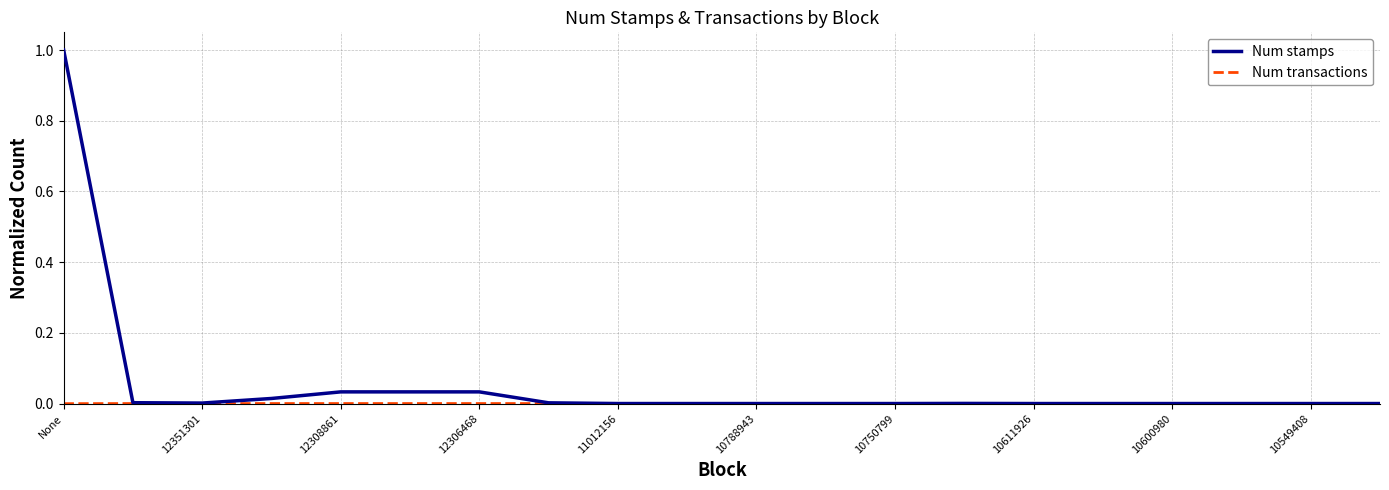

Count the number of data series in this chart.

2